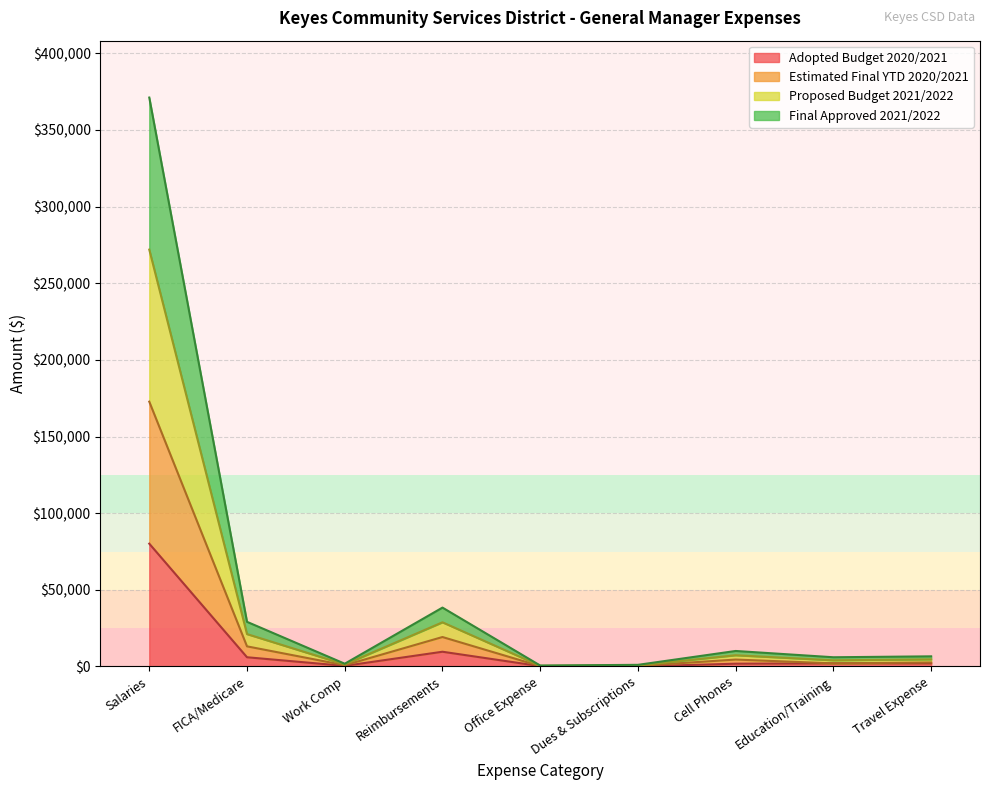

What is the lowest value of the Proposed Budget 2021/2022 series?

600.0